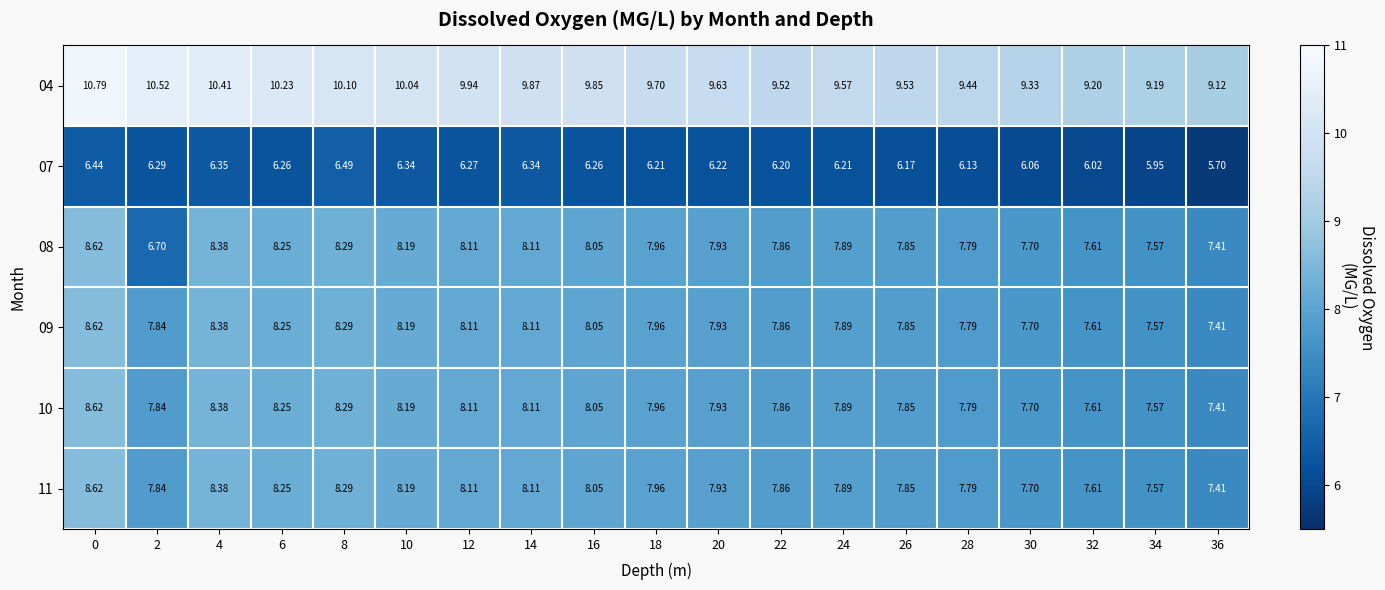

Reading left to right, list all the values displayed in this chart.

04: 0=10.8	2=10.5	4=10.4	6=10.2	8=10.1	10=10.0	12=9.9	14=9.9	16=9.8	18=9.7	20=9.6	22=9.5	24=9.6	26=9.5	28=9.4	30=9.3	32=9.2	34=9.2	36=9.1
07: 0=6.4	2=6.3	4=6.3	6=6.3	8=6.5	10=6.3	12=6.3	14=6.3	16=6.3	18=6.2	20=6.2	22=6.2	24=6.2	26=6.2	28=6.1	30=6.1	32=6.0	34=6.0	36=5.7
08: 0=8.6	2=6.7	4=8.4	6=8.2	8=8.3	10=8.2	12=8.1	14=8.1	16=8.1	18=8.0	20=7.9	22=7.9	24=7.9	26=7.8	28=7.8	30=7.7	32=7.6	34=7.6	36=7.4
09: 0=8.6	2=7.8	4=8.4	6=8.2	8=8.3	10=8.2	12=8.1	14=8.1	16=8.1	18=8.0	20=7.9	22=7.9	24=7.9	26=7.8	28=7.8	30=7.7	32=7.6	34=7.6	36=7.4
10: 0=8.6	2=7.8	4=8.4	6=8.2	8=8.3	10=8.2	12=8.1	14=8.1	16=8.1	18=8.0	20=7.9	22=7.9	24=7.9	26=7.8	28=7.8	30=7.7	32=7.6	34=7.6	36=7.4
11: 0=8.6	2=7.8	4=8.4	6=8.2	8=8.3	10=8.2	12=8.1	14=8.1	16=8.1	18=8.0	20=7.9	22=7.9	24=7.9	26=7.8	28=7.8	30=7.7	32=7.6	34=7.6	36=7.4